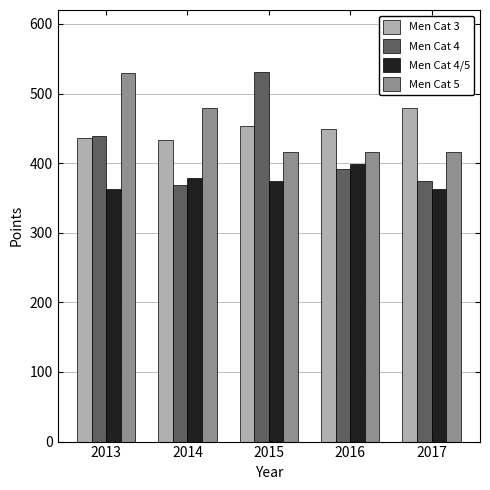

What is the lowest value of the Men Cat 4/5 series?

363.4